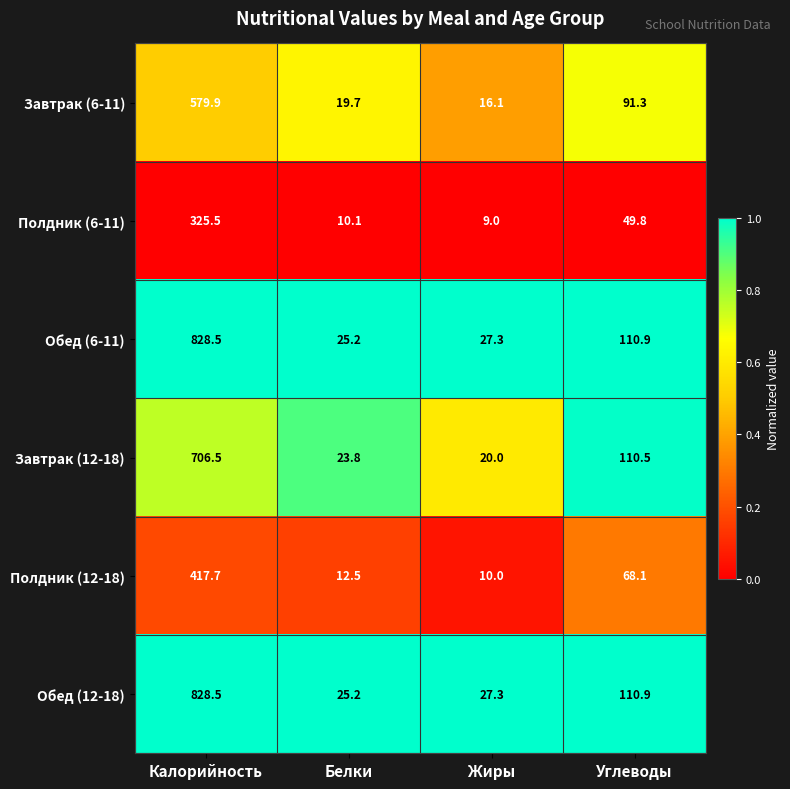

Read the Обед (6-11) value at Углеводы.

110.9